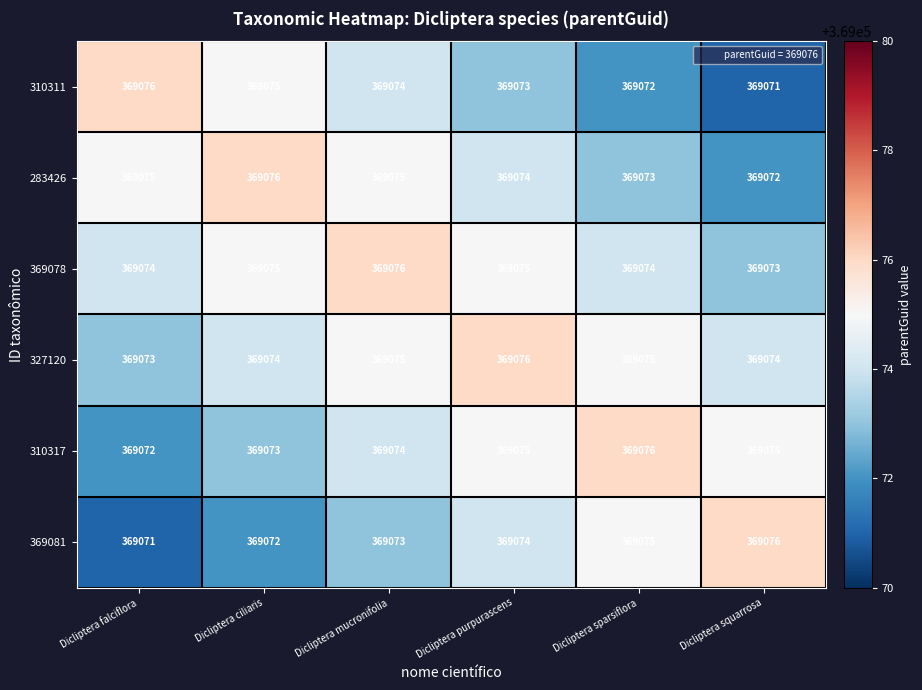

What is the difference between the highest and lowest values at Dicliptera mucronifolia?

3